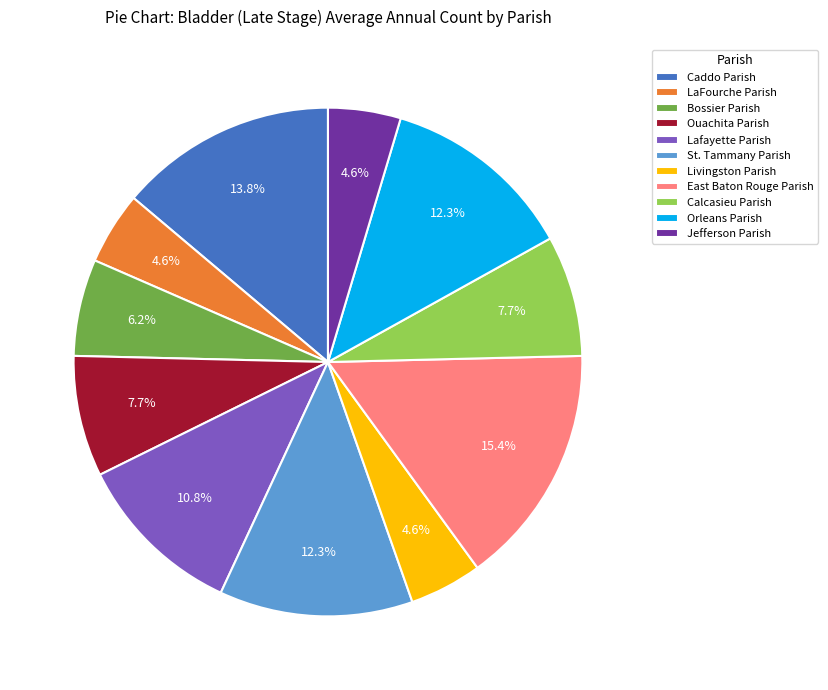

Does Orleans Parish account for over 50% of the chart?

No